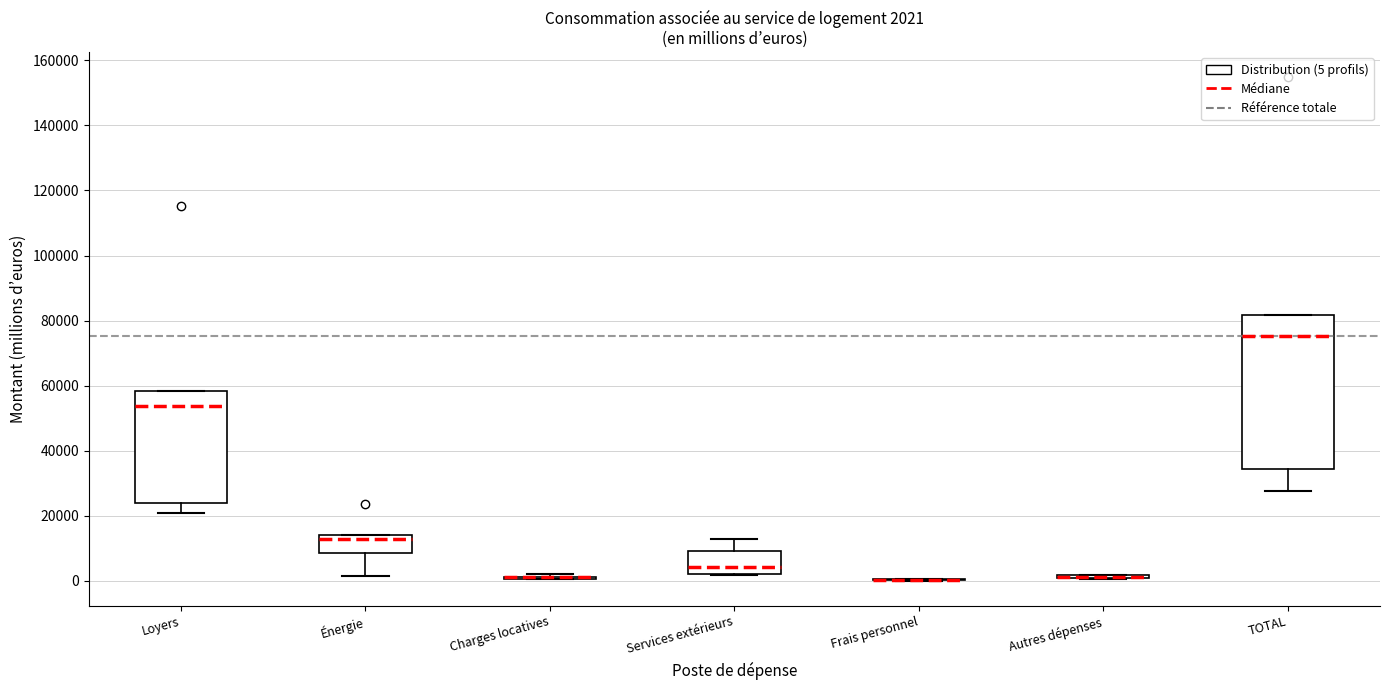

Which box is the tallest, from its lower edge to its upper edge?

TOTAL